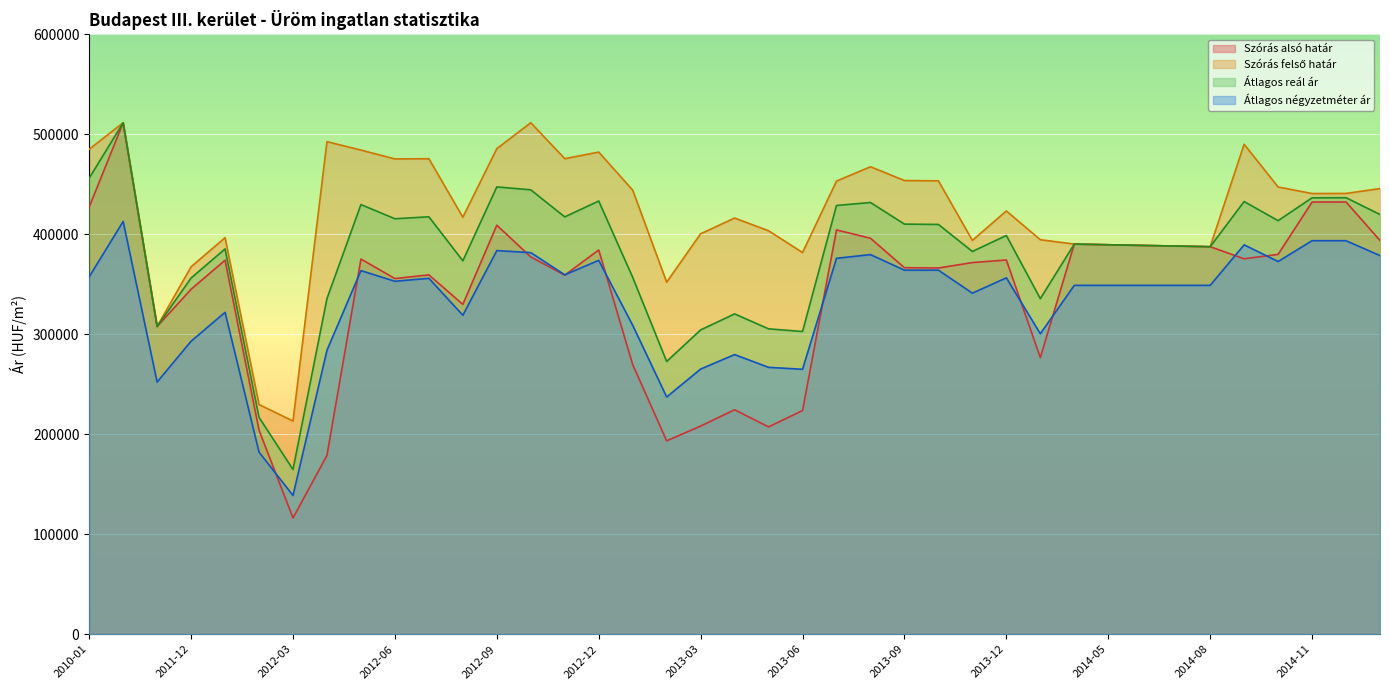

Is the value of Átlagos reál ár at 2011-11 greater than the value of Szórás alsó határ at 2012-09?

No